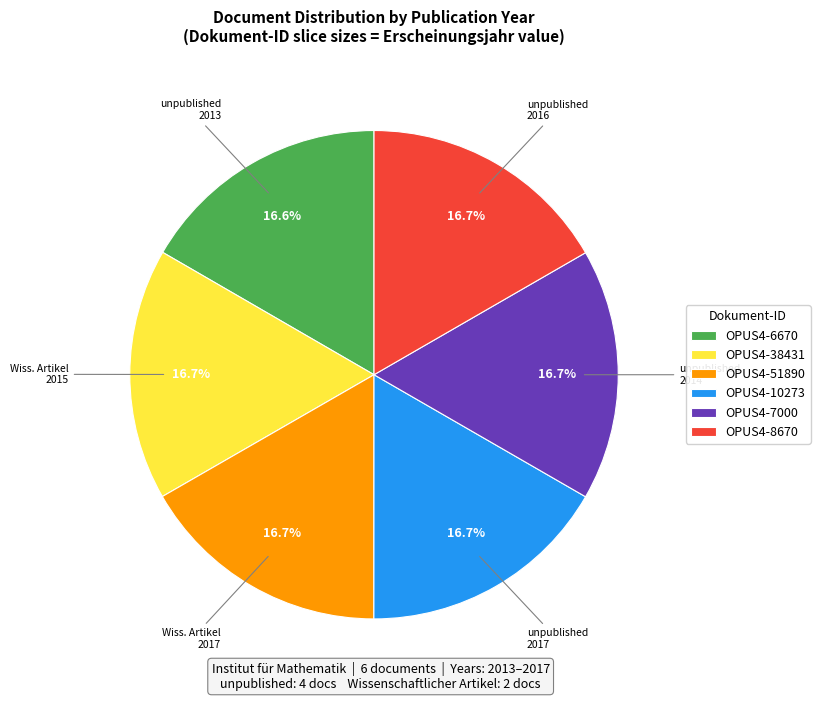

Is there a majority slice in this chart?

No